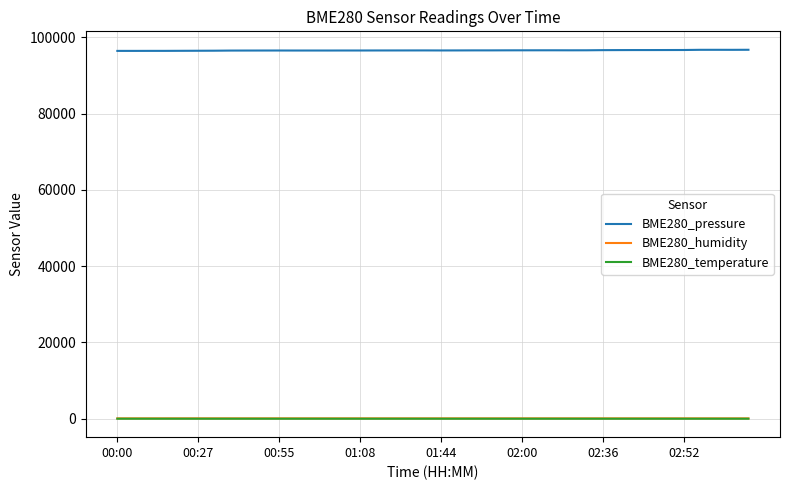

Which series has the largest total across all categories?

BME280_pressure